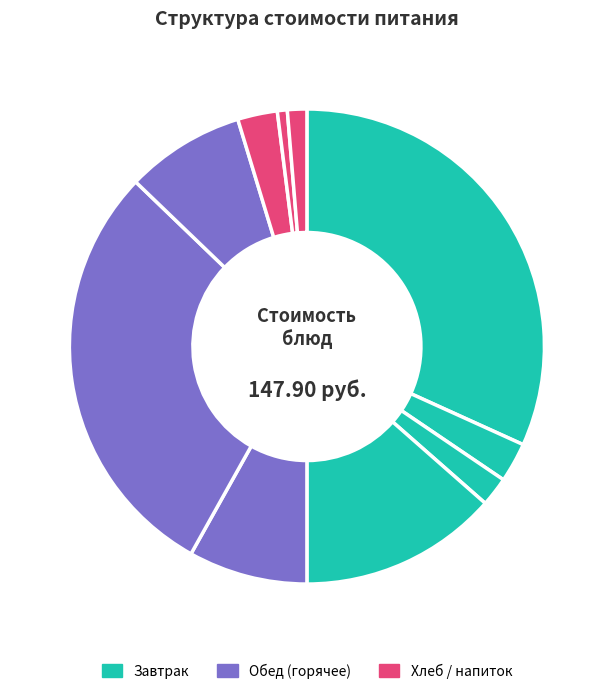

How many segments does this pie chart have?

10